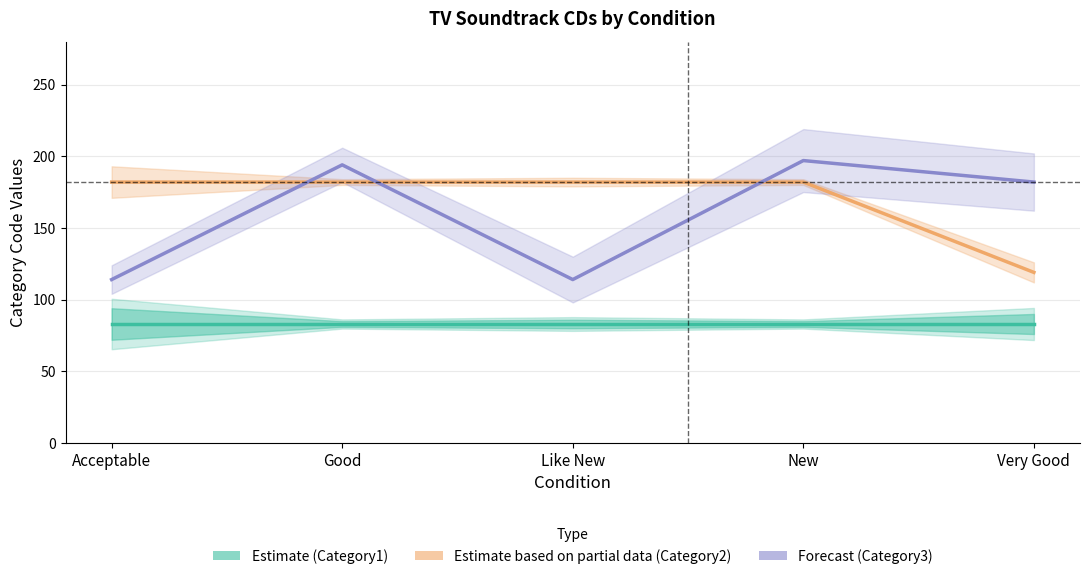

After their last crossing, which series has the higher values: Category2 (Partial) or Category3 (Forecast)?

Category3 (Forecast)